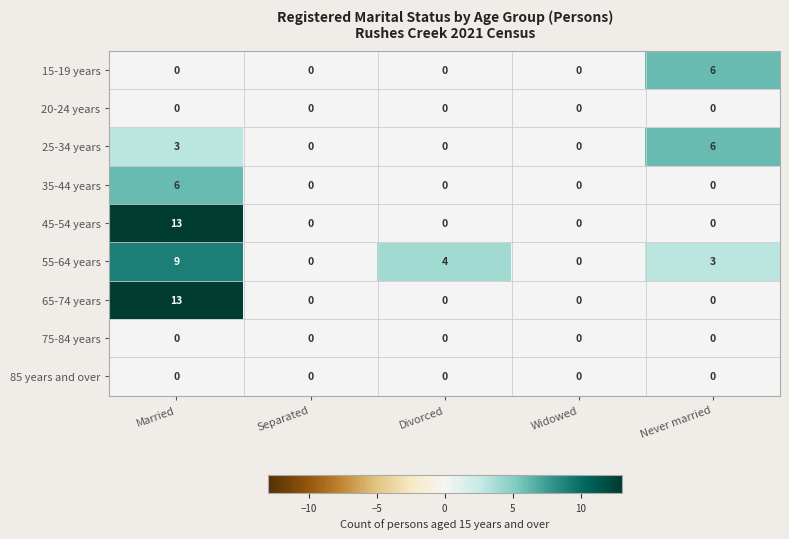

What is the total value across all series at Married?

44